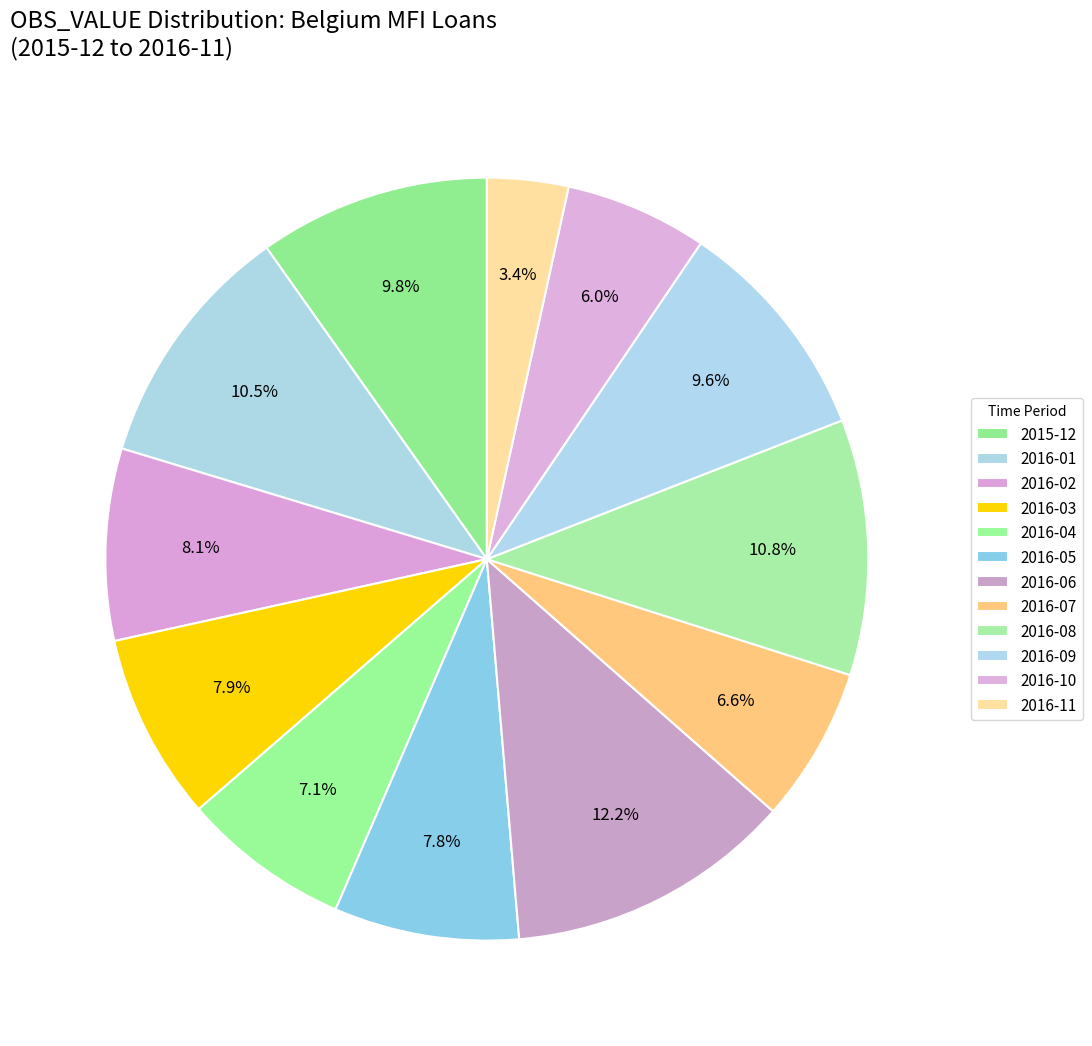

To the nearest percent, what portion does 2016-09 represent?

10%